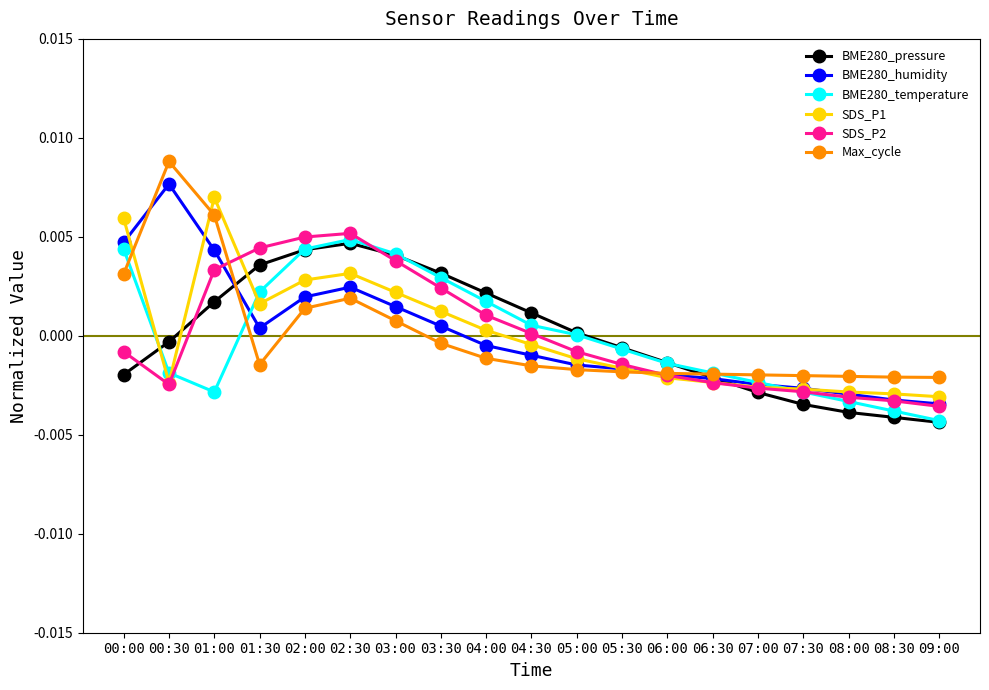

At how many categories does at least one series exceed 0?

11